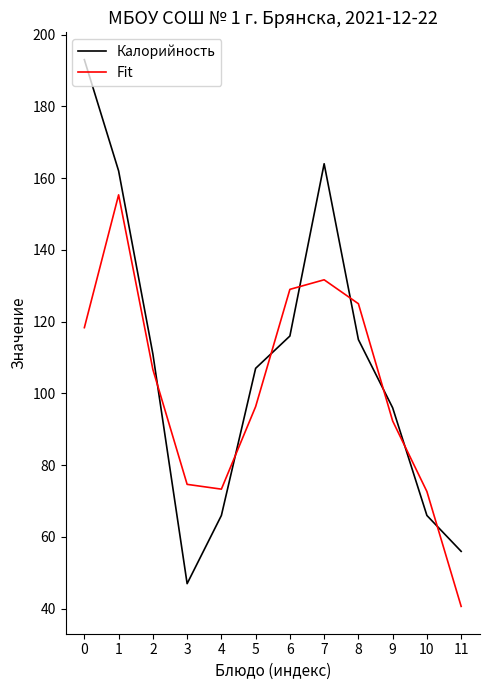

Is this an area chart (filled region under the line)?

No